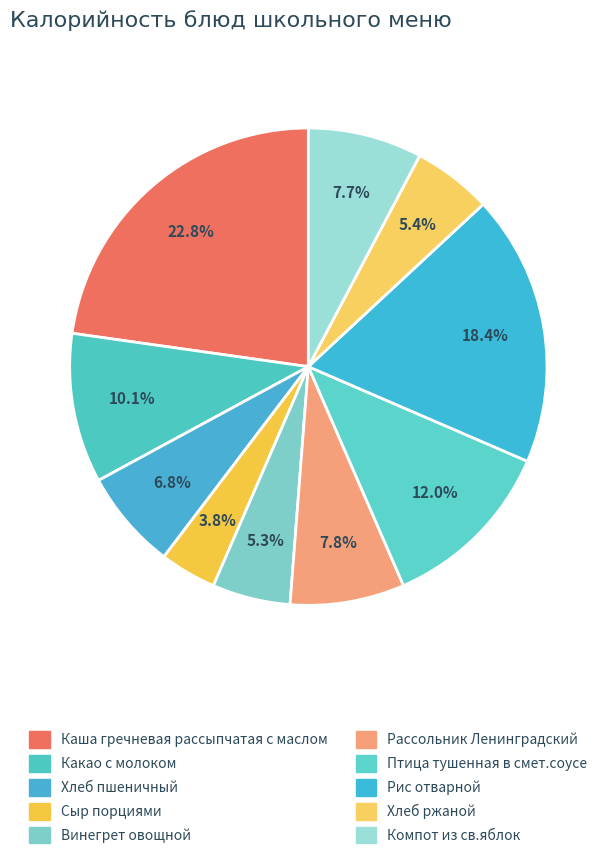

How many slices are in this pie chart?

10